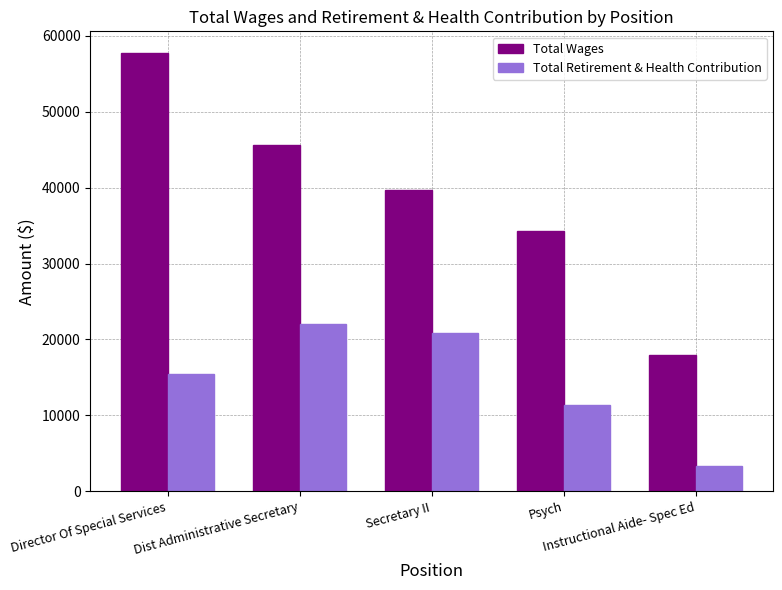

What is the difference between the Total Retirement & Health Contribution values at Secretary II and Instructional Aide- Spec Ed?

17482